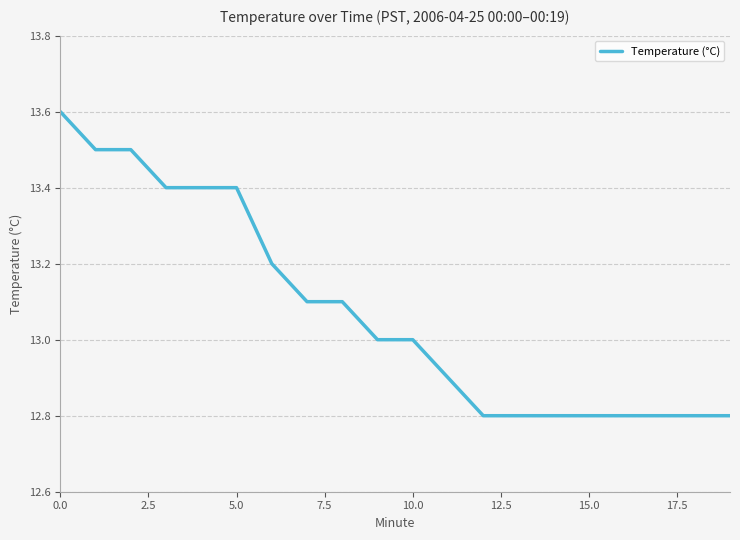

What is the greatest value displayed?

13.6